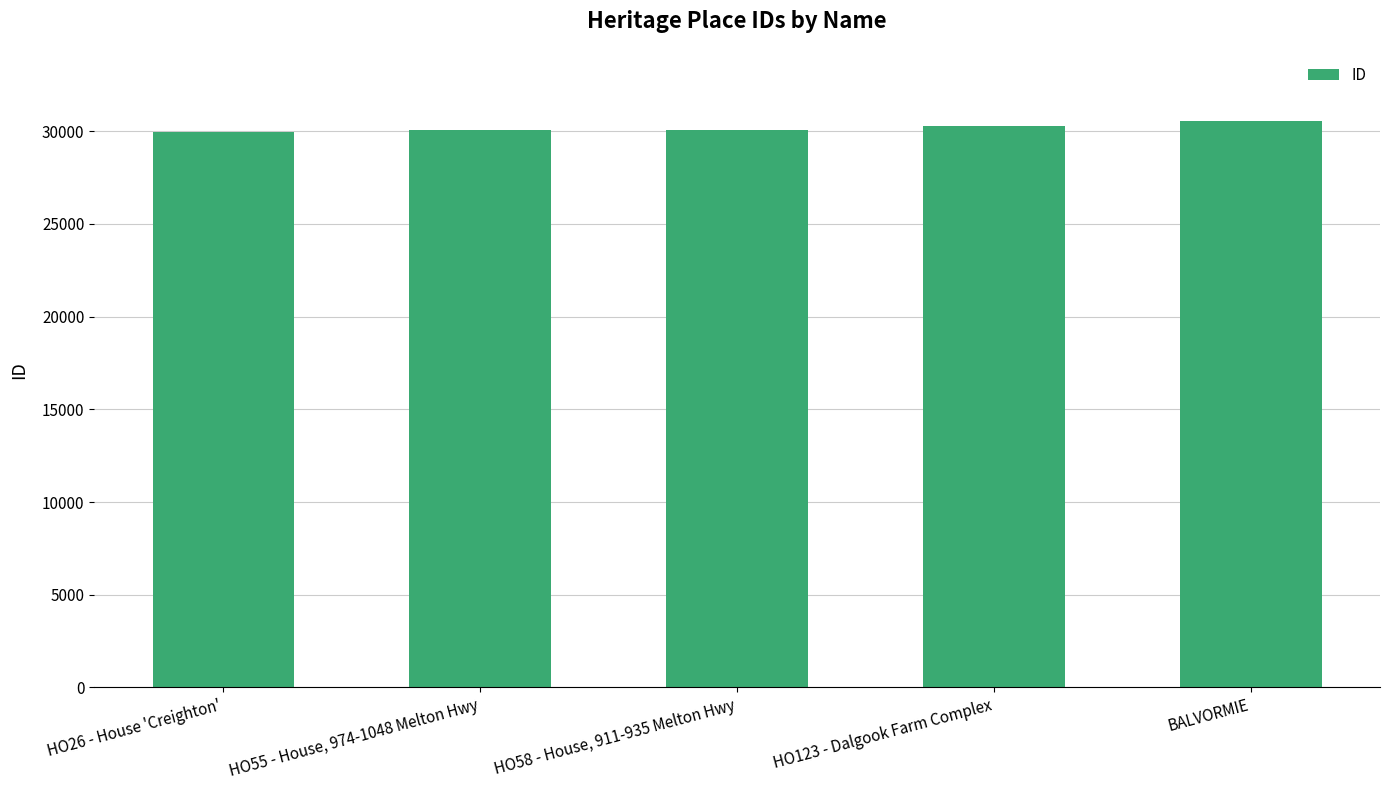

What is the maximum value shown in the chart?

30556